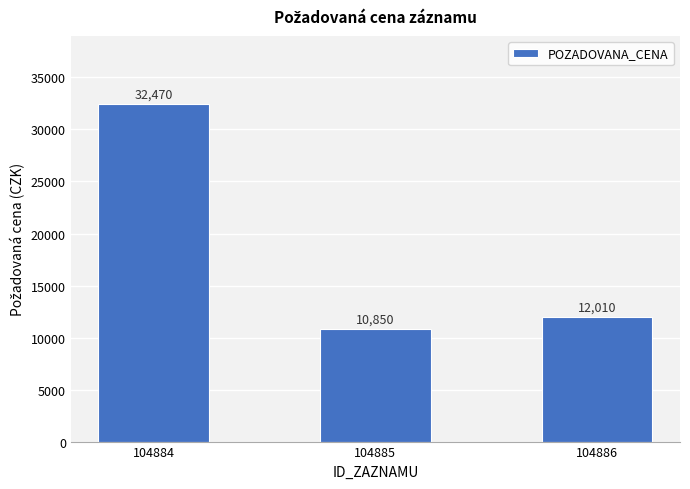

What value does the data have at 104884, to the nearest 10?

32470